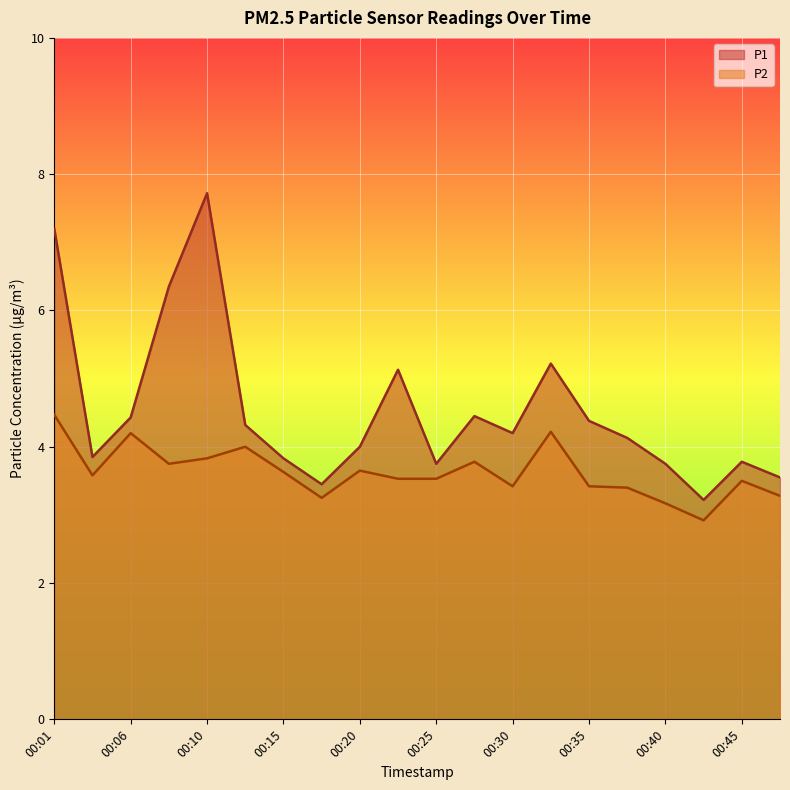

How many values in the P2 series are below 3?

1